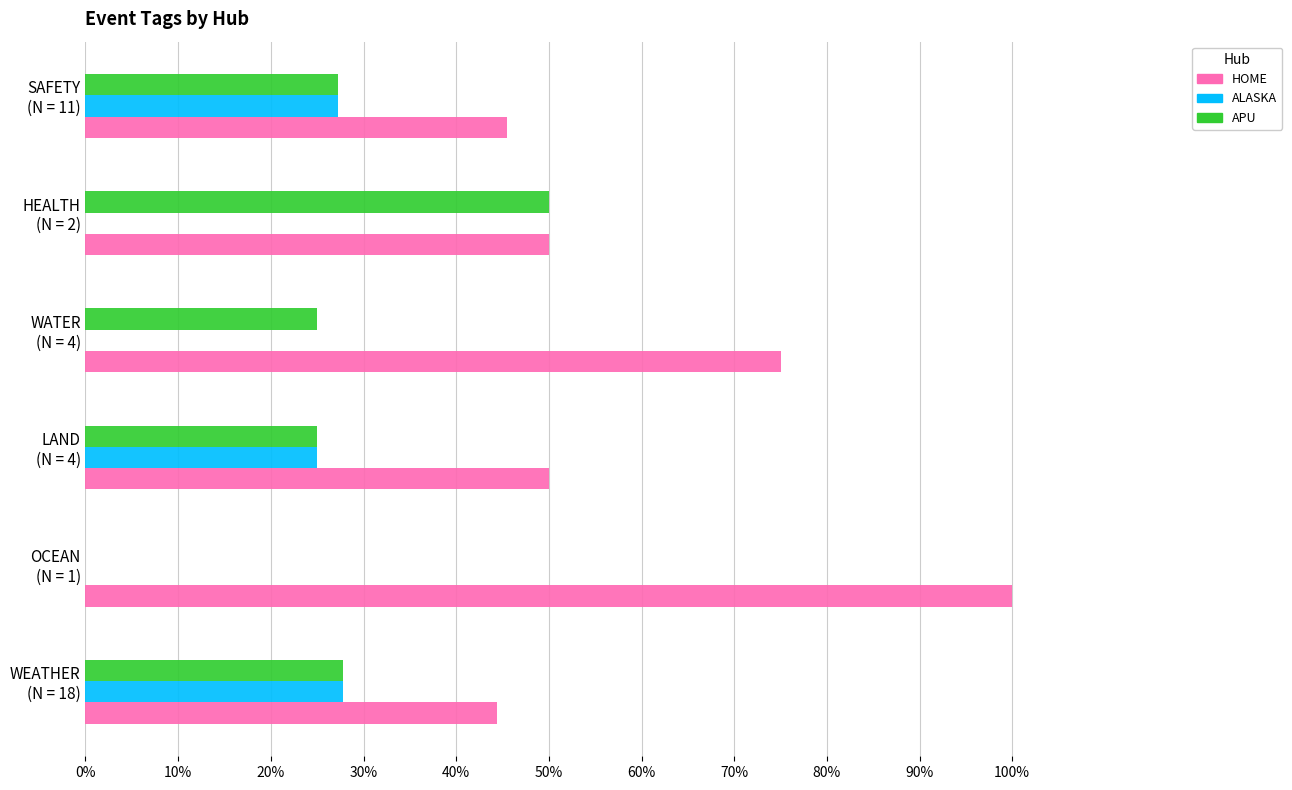

What is the sum of all ALASKA values?

80.1